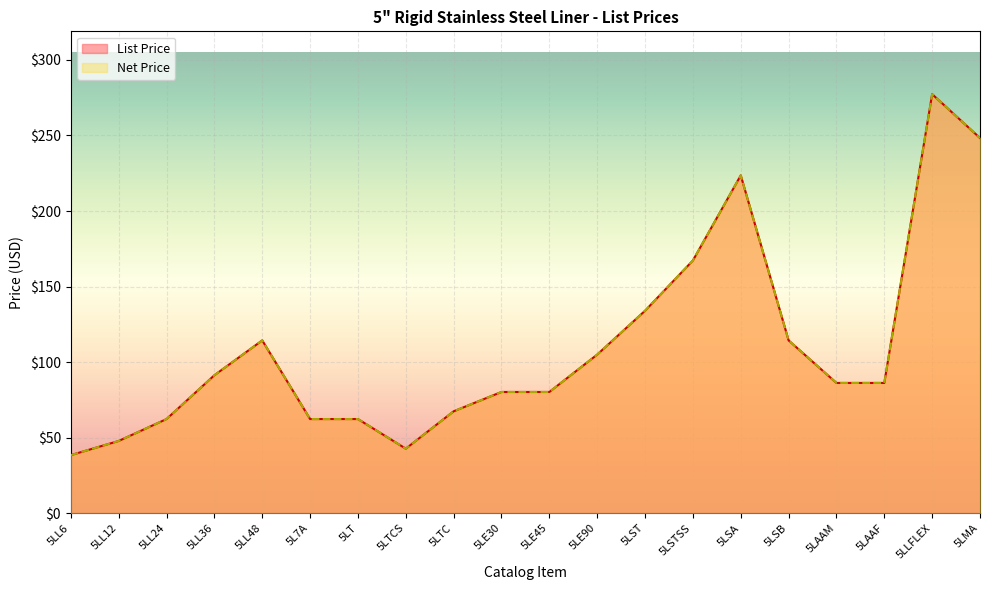

How many series are shown in this chart?

2